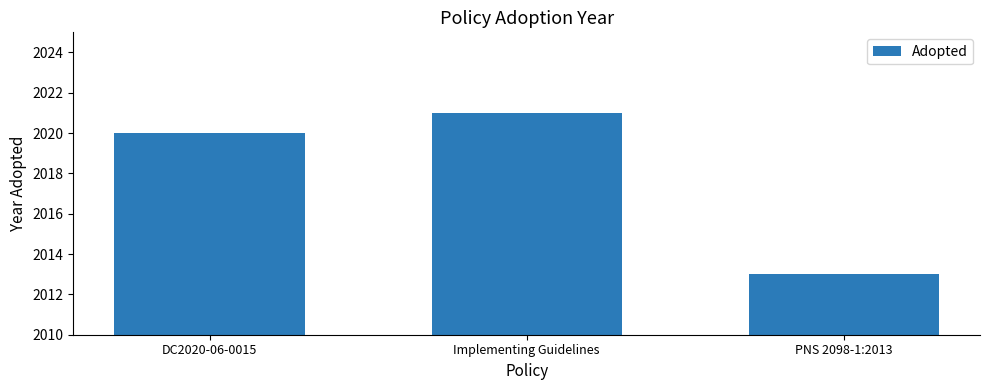

Which label corresponds to the largest value in the chart?

Implementing Guidelines